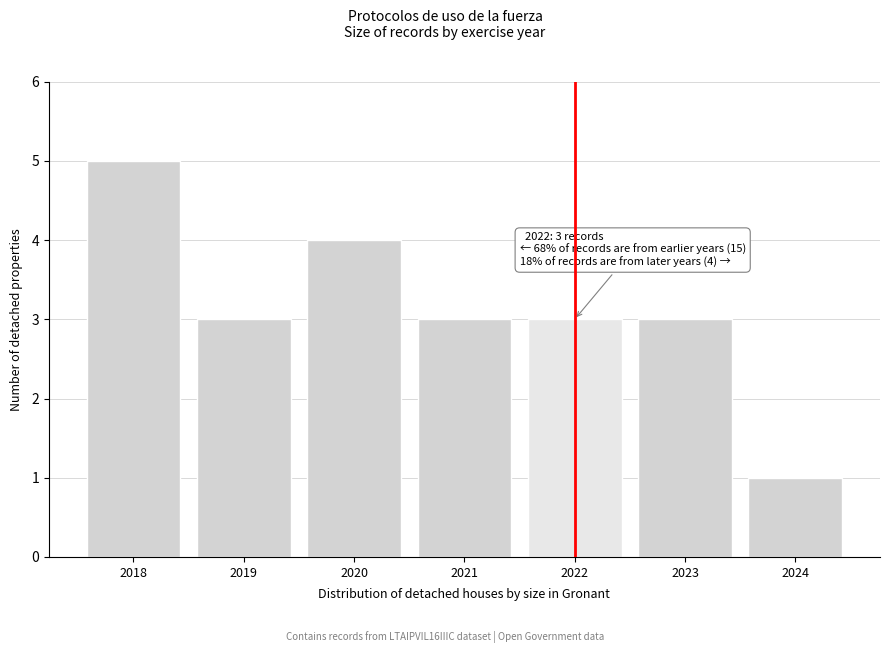

Reading left to right, list all the values displayed in this chart.

5	3	4	3	3	3	1